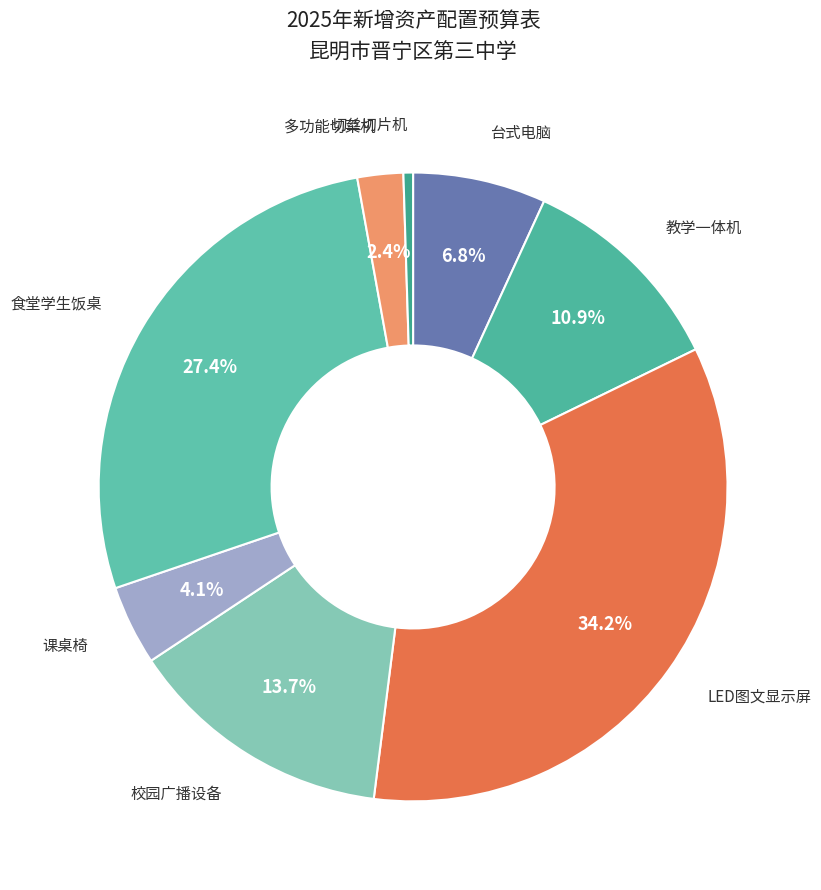

To the nearest percent, what portion does 台式电脑 represent?

7%